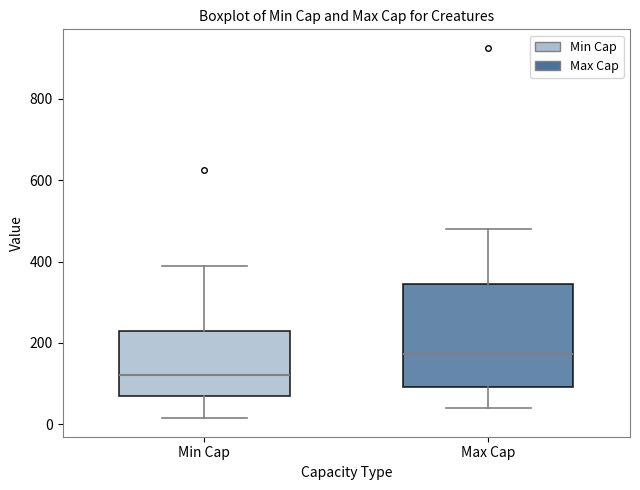

Comparing the boxes themselves (not the whiskers), which one is the tallest?

Max Cap